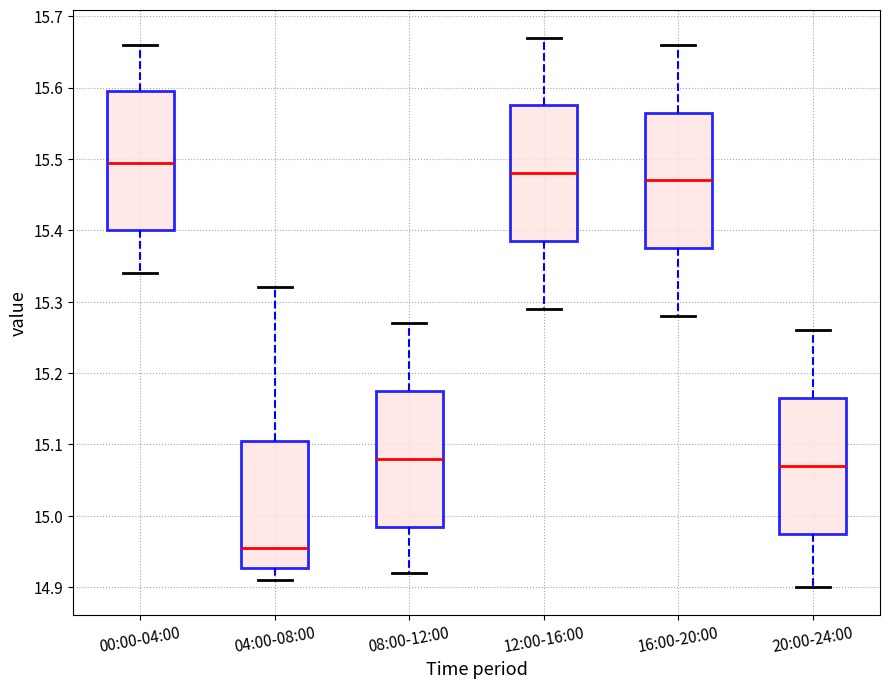

Where is the lower edge of the box for 04:00-08:00 on the y-axis? The values are not printed on the chart, so give them approximately, as read against the axis.

14.93